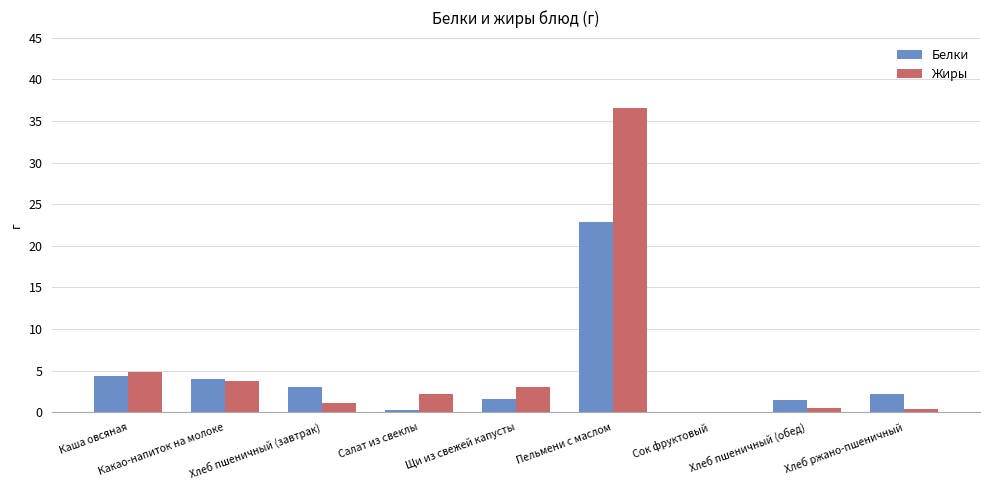

How many groups of bars are there?

9